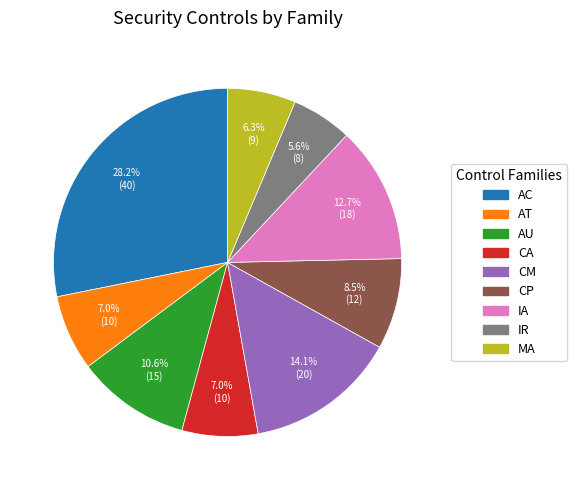

Is CA the majority of the pie?

No